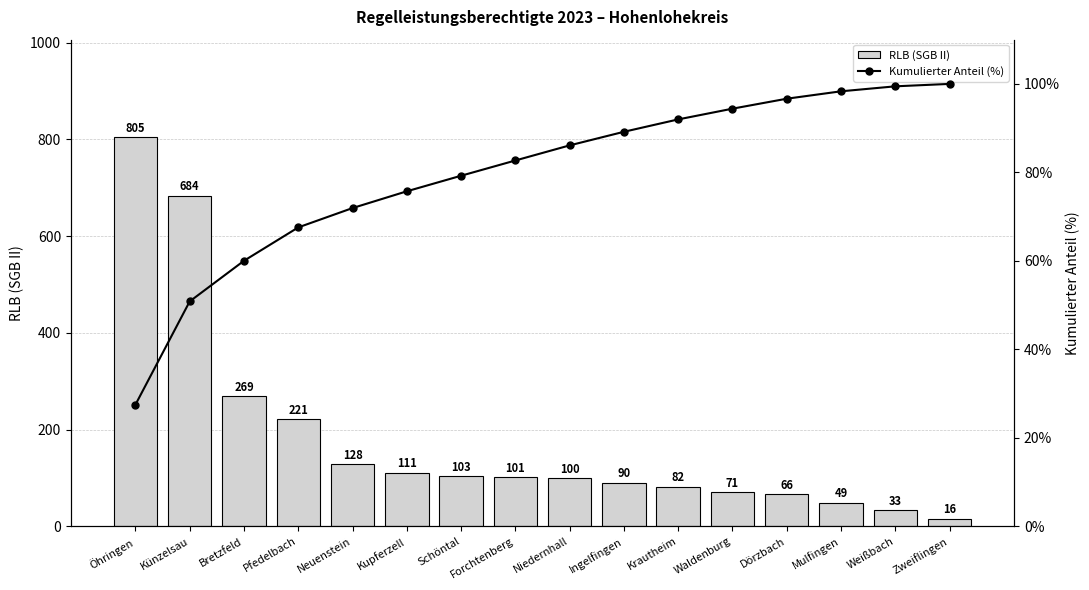

What is the total value across all series at Pfedelbach?

288.6